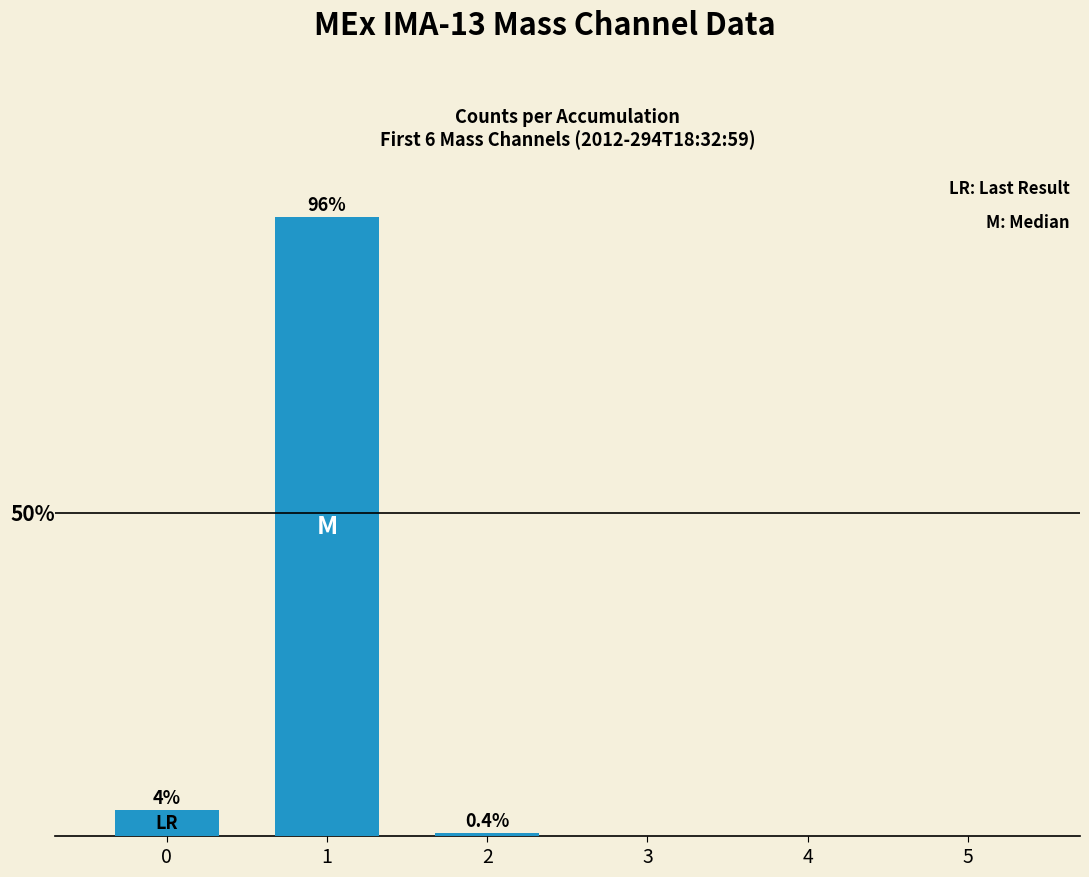

Are the bars horizontal?

No